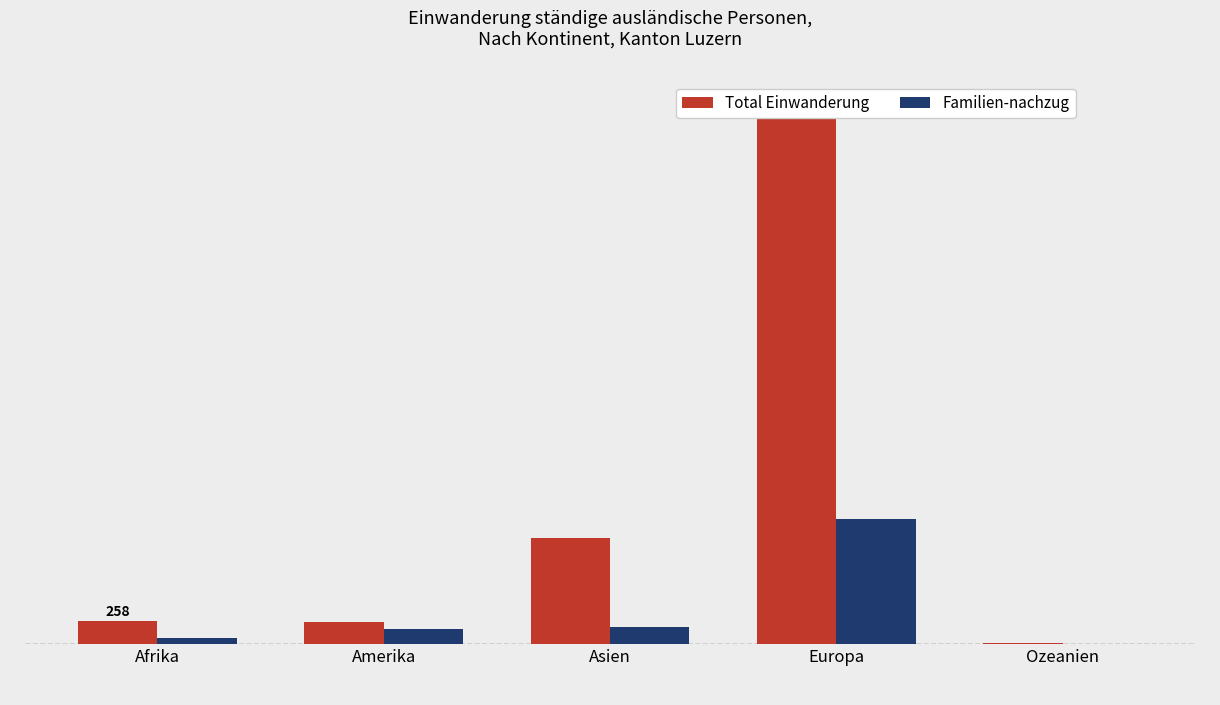

What is the value of the Familien-nachzug bar at the 4th from the left?

1377